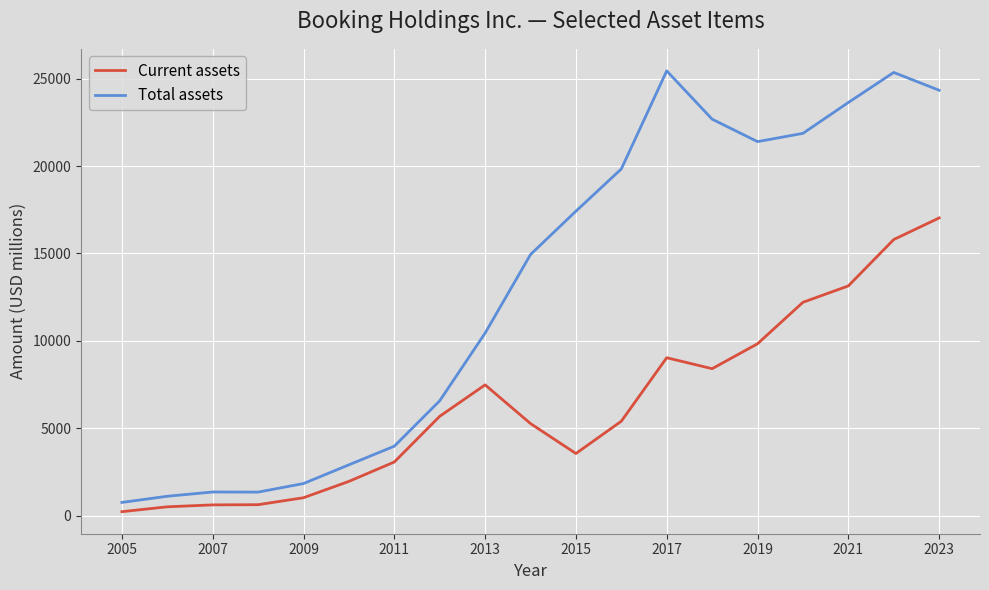

List the series in order of their overall mean, highest first.

Total assets, Current assets